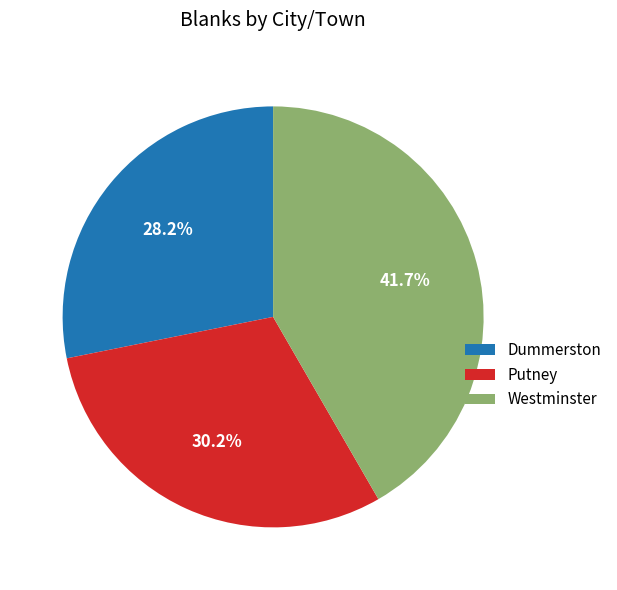

The Putney slice represents 20% of the pie. True or false?

False